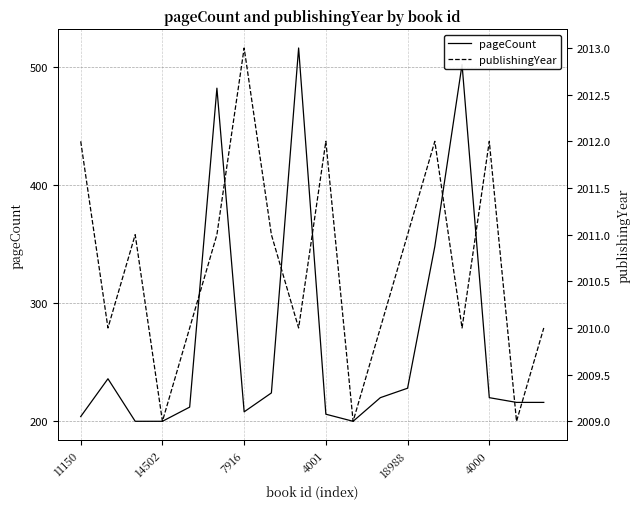

Is it true that publishingYear equals 3326 at 11150?

False